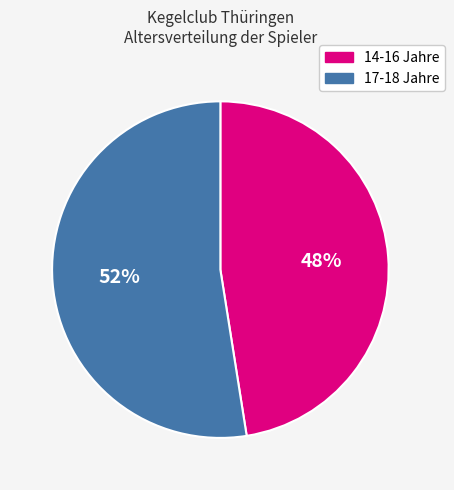

To the nearest percent, what is the average slice percentage?

50%